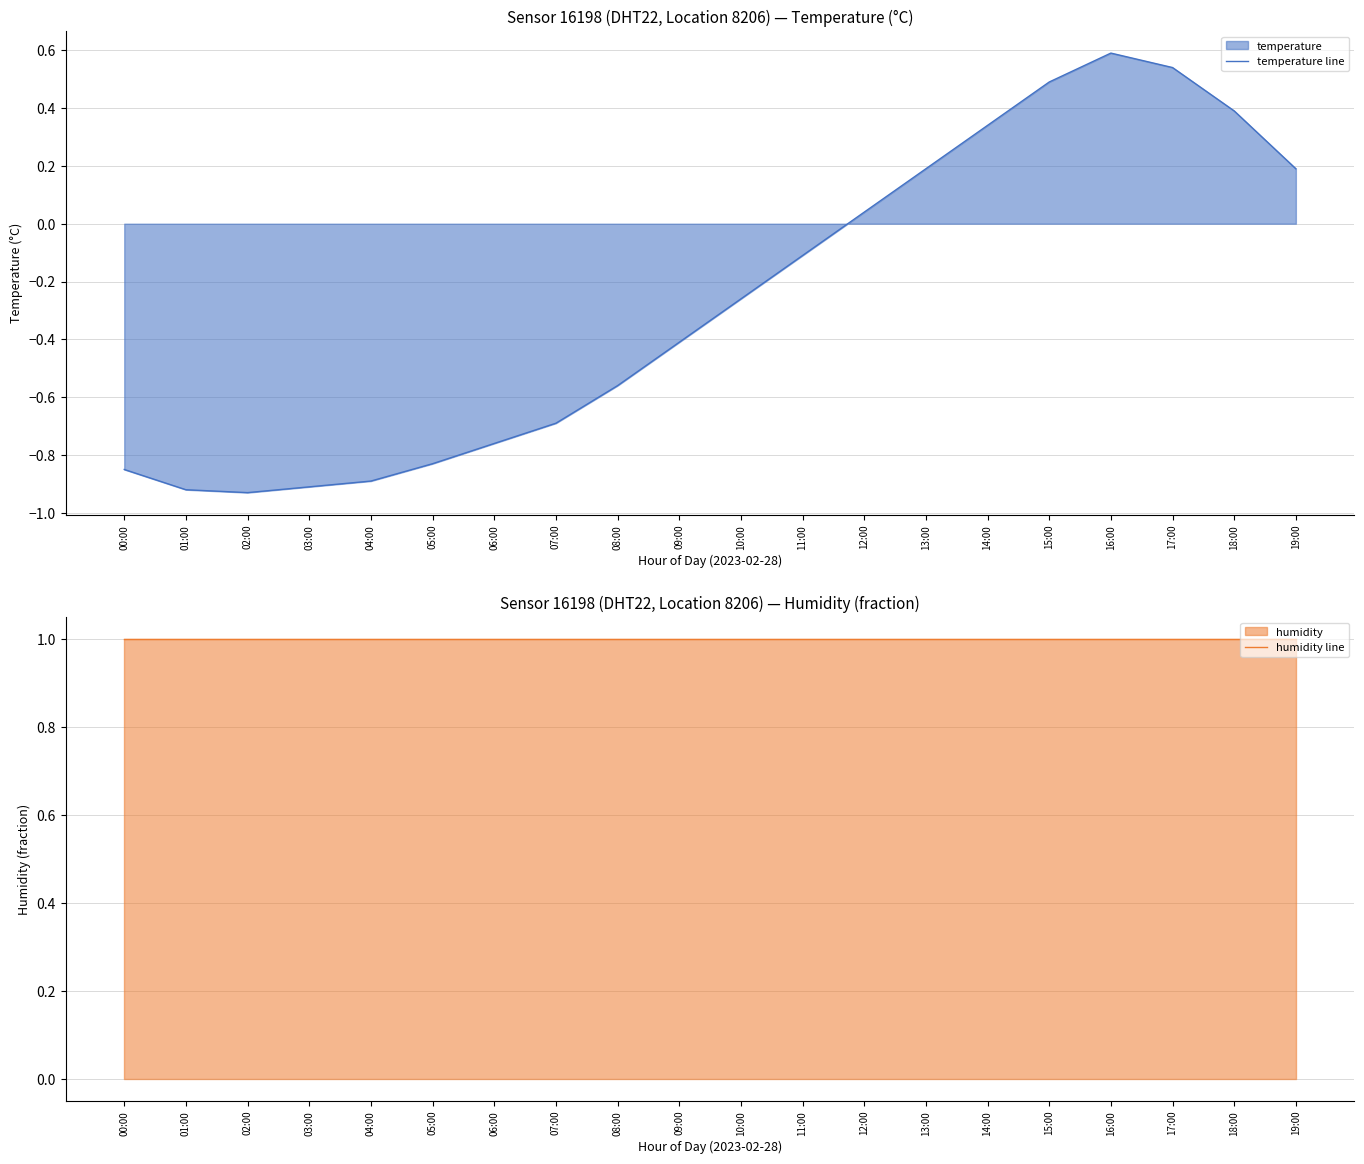

How many categories are shown in the chart?

20